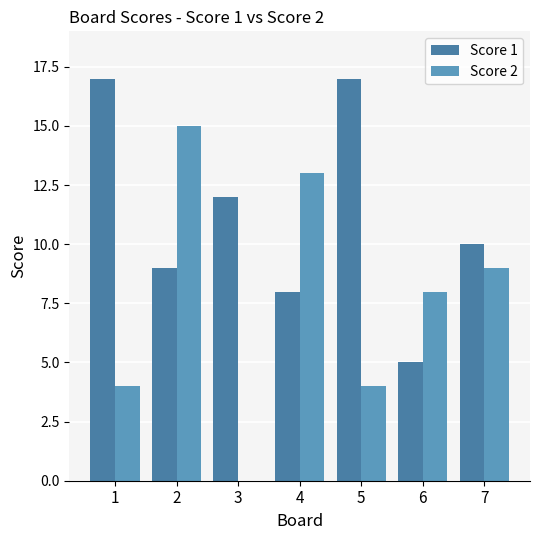

What is the difference between the highest and lowest values at 6?

3